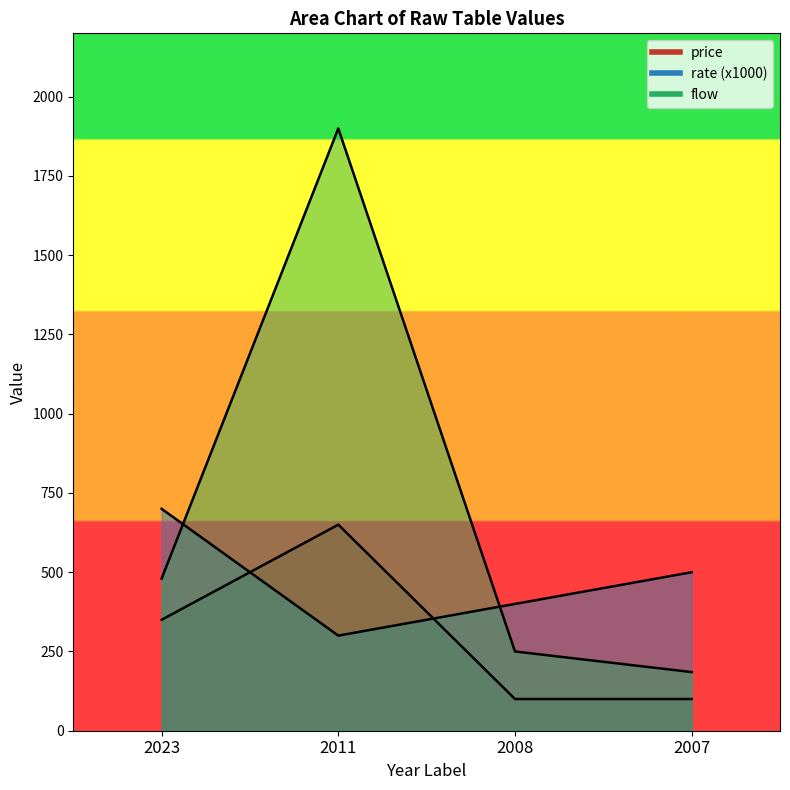

Where is flow nearest to the value 1042?

2023